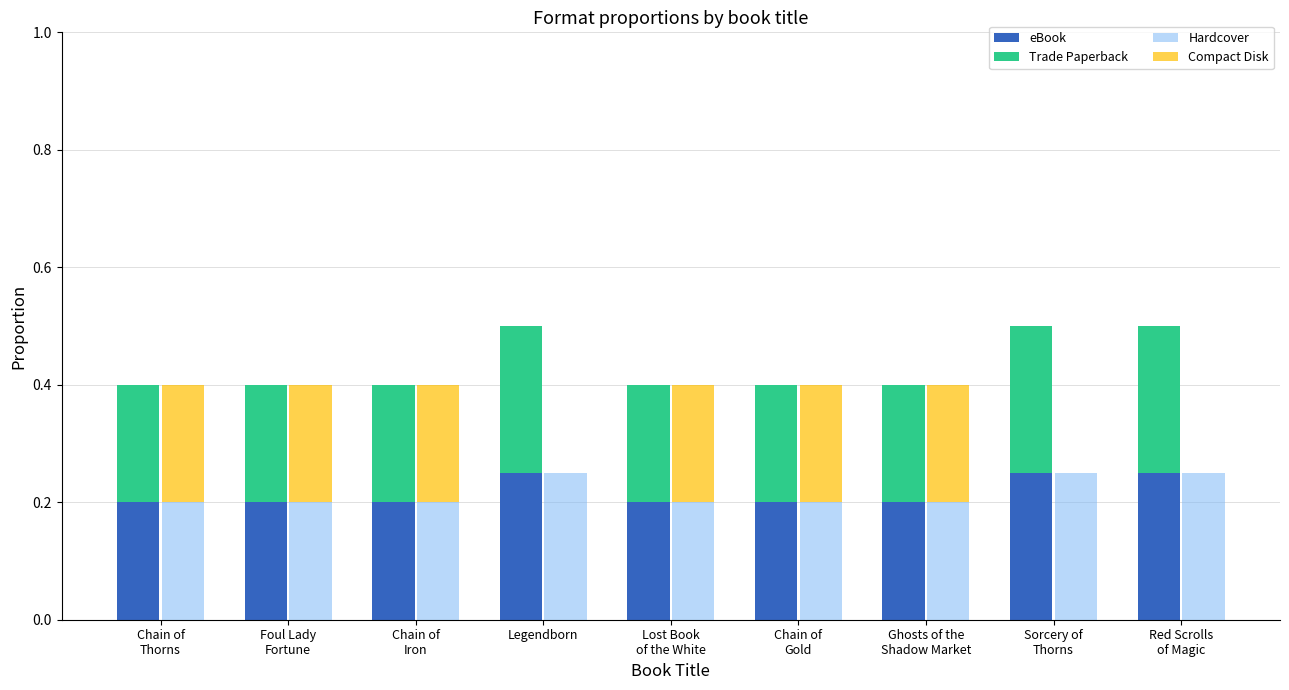

What is the value of the eBook bar at the 7th from the left?

0.2